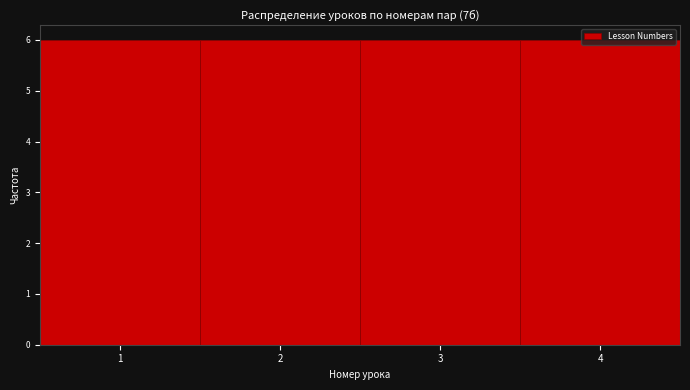

Reading left to right, transcribe this chart: for each bar, give the range it covers on the x-axis and its height. The values are not printed on the chart, so give them approximately, as read against the axis.

0.5 to 1.5: 6
1.5 to 2.5: 6
2.5 to 3.5: 6
3.5 to 4.5: 6